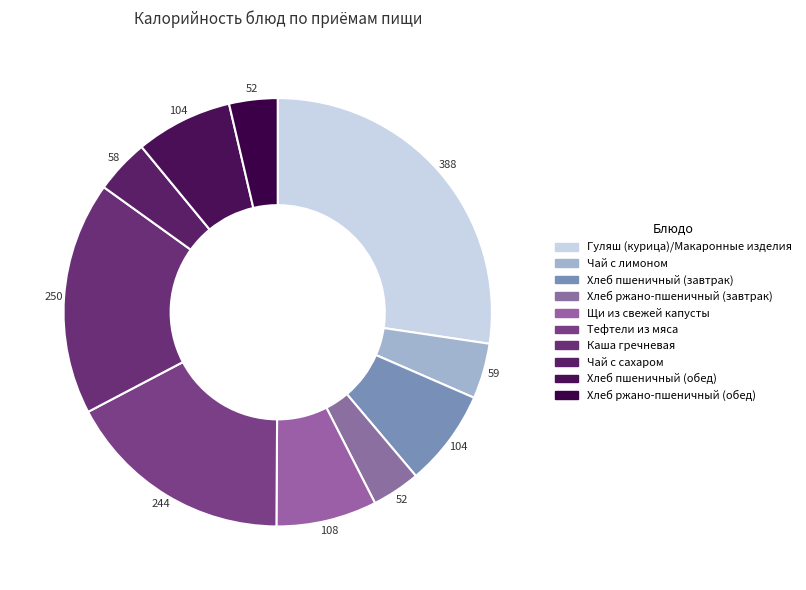

Approximately how many times larger is the value at Хлеб пшеничный (обед) compared to Хлеб ржано-пшеничный (обед)?

2.0